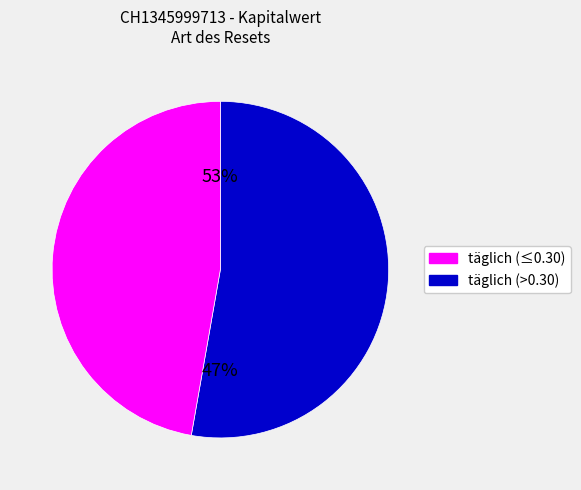

True or false: 2025-06-26 accounts for 1% of the total.

False